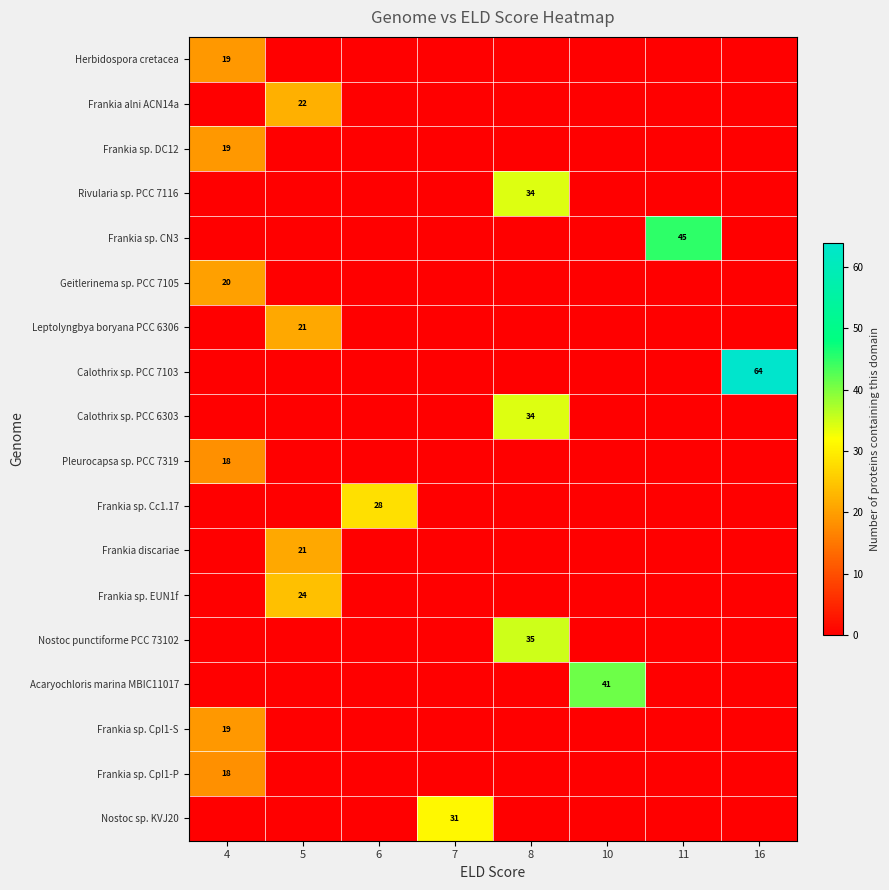

Rank the series by their maximum value, from highest to lowest.

Calothrix sp. PCC 7103, Frankia sp. CN3, Acaryochloris marina MBIC11017, Nostoc punctiforme PCC 73102, Rivularia sp. PCC 7116, Calothrix sp. PCC 6303, Nostoc sp. KVJ20, Frankia sp. Cc1.17, Frankia sp. EUN1f, Frankia alni ACN14a, Leptolyngbya boryana PCC 6306, Frankia discariae, Geitlerinema sp. PCC 7105, Herbidospora cretacea, Frankia sp. DC12, Frankia sp. CpI1-S, Pleurocapsa sp. PCC 7319, Frankia sp. CpI1-P